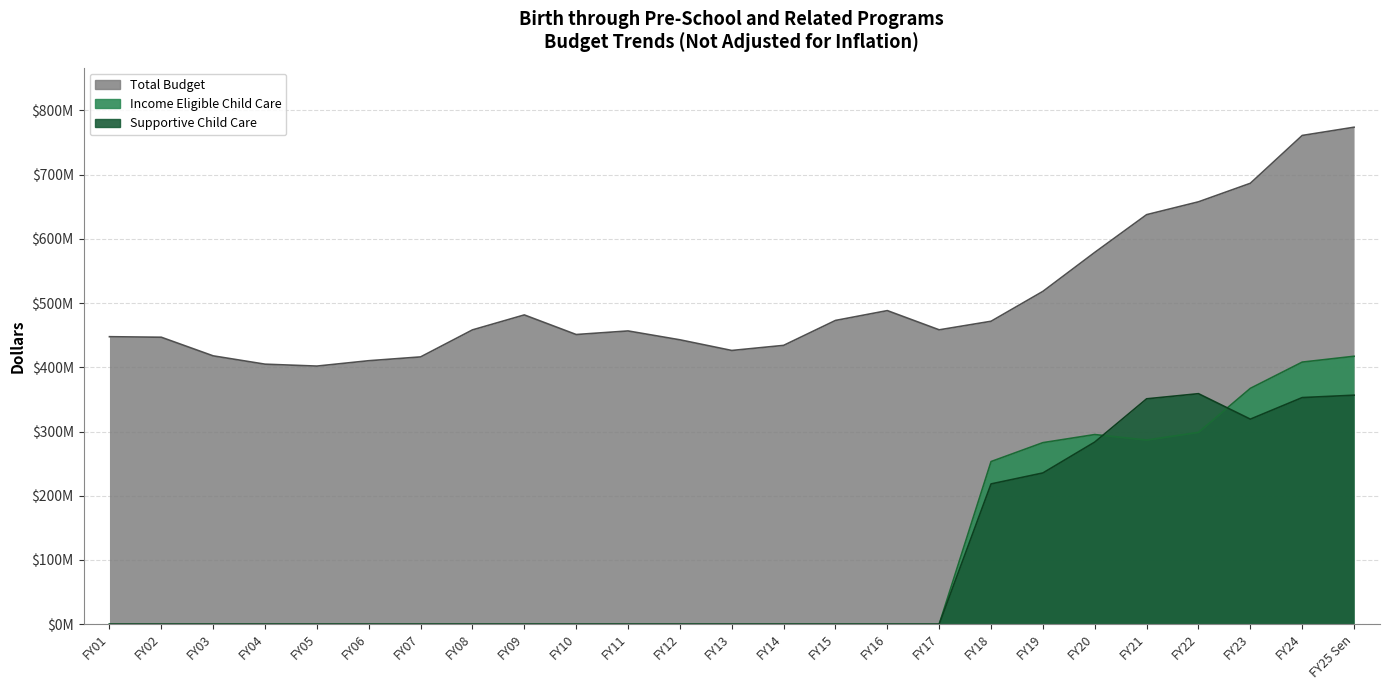

What value does the Supportive Child Care (3000306000) series have at FY21, to the nearest 100?

350928900